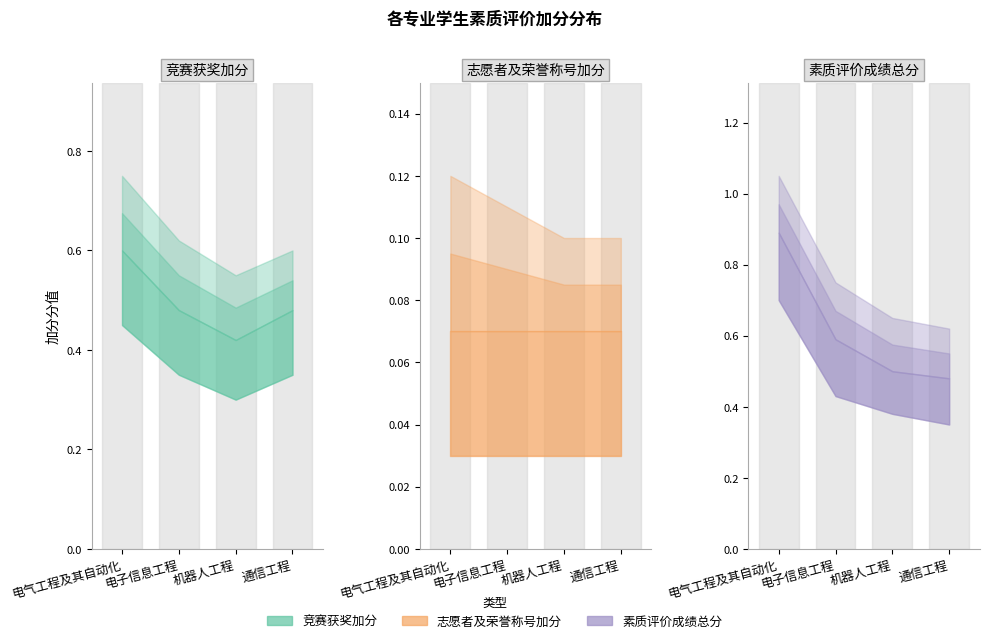

Which series has the widest spread of values?

素质评价成绩总分